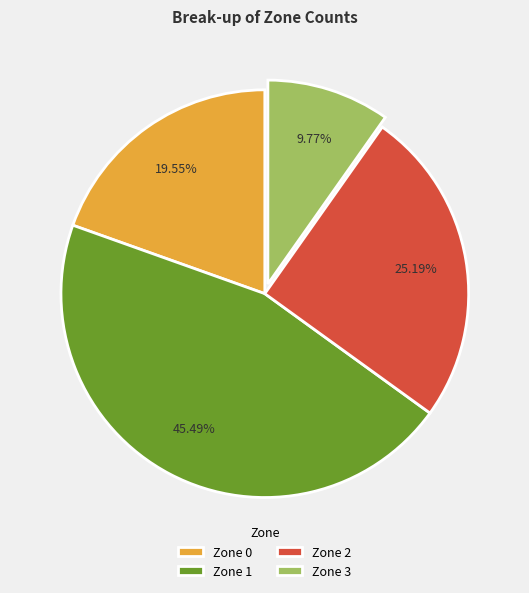

Between Zone 3 and Zone 2, which is larger?

Zone 2